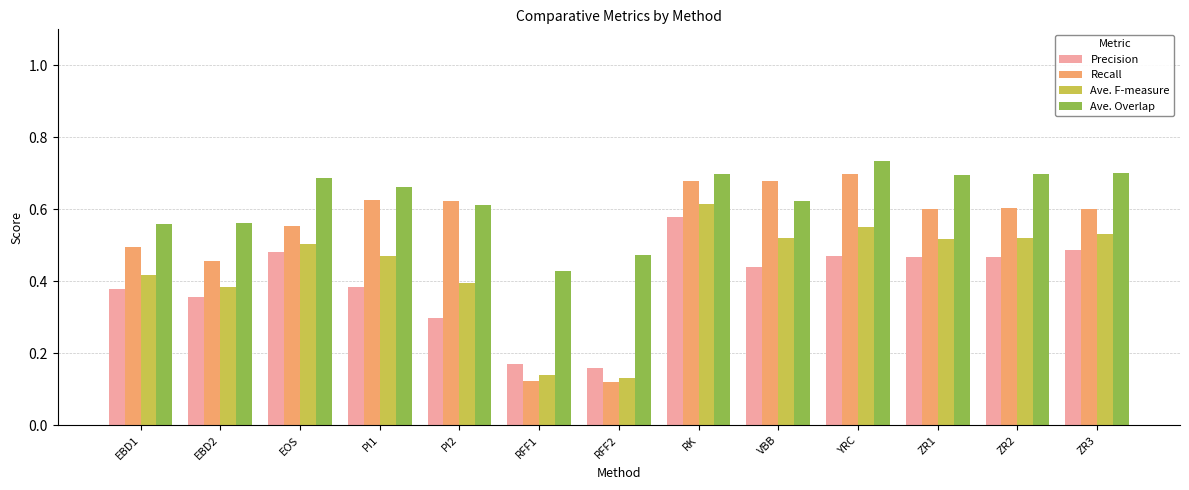

Which label corresponds to the largest value in the chart?

YRC